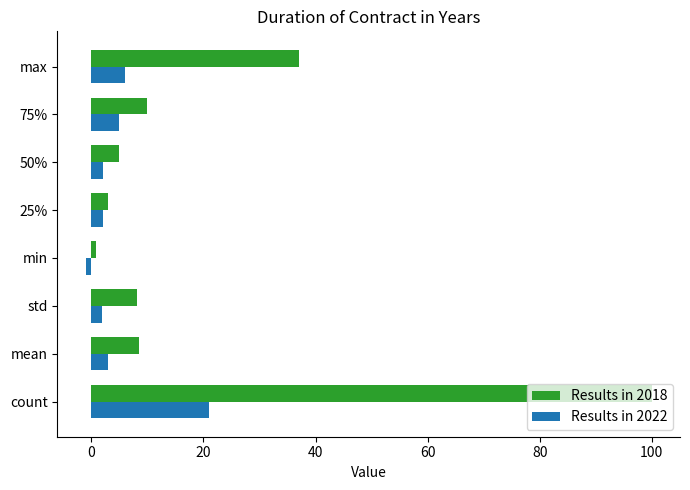

At which label does Results in 2018 reach its peak?

count